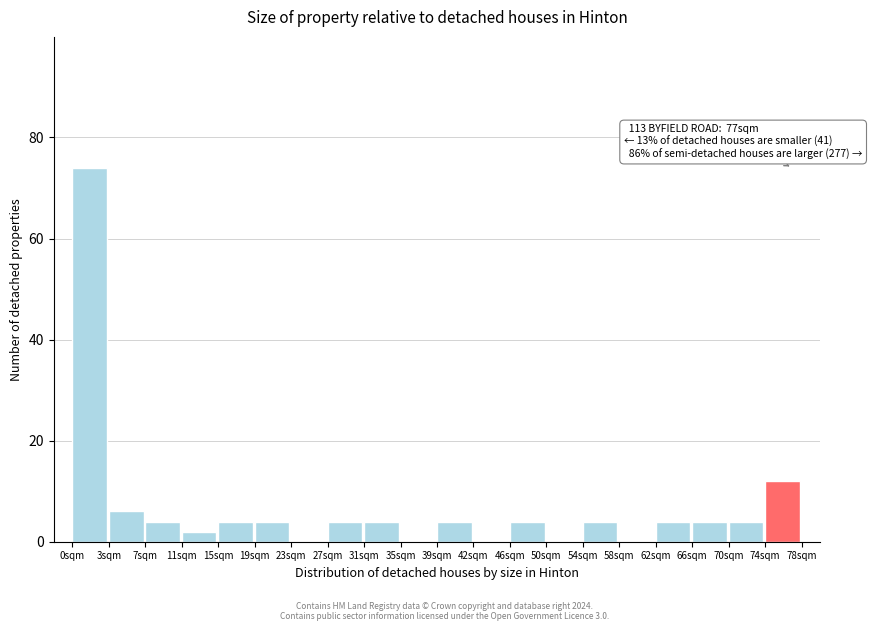

Reading left to right, list all the values displayed in this chart.

0sqm=74	3sqm=6	7sqm=4	11sqm=2	15sqm=4	19sqm=4	23sqm=0	27sqm=4	31sqm=4	35sqm=0	39sqm=4	42sqm=0	46sqm=4	50sqm=0	54sqm=4	58sqm=0	62sqm=4	66sqm=4	70sqm=4	74sqm=12